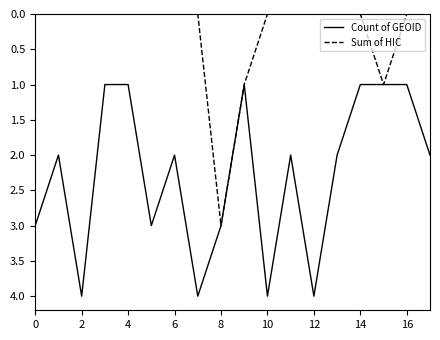

List the series in order of their peak value, highest first.

Count of GEOID, Sum of HIC